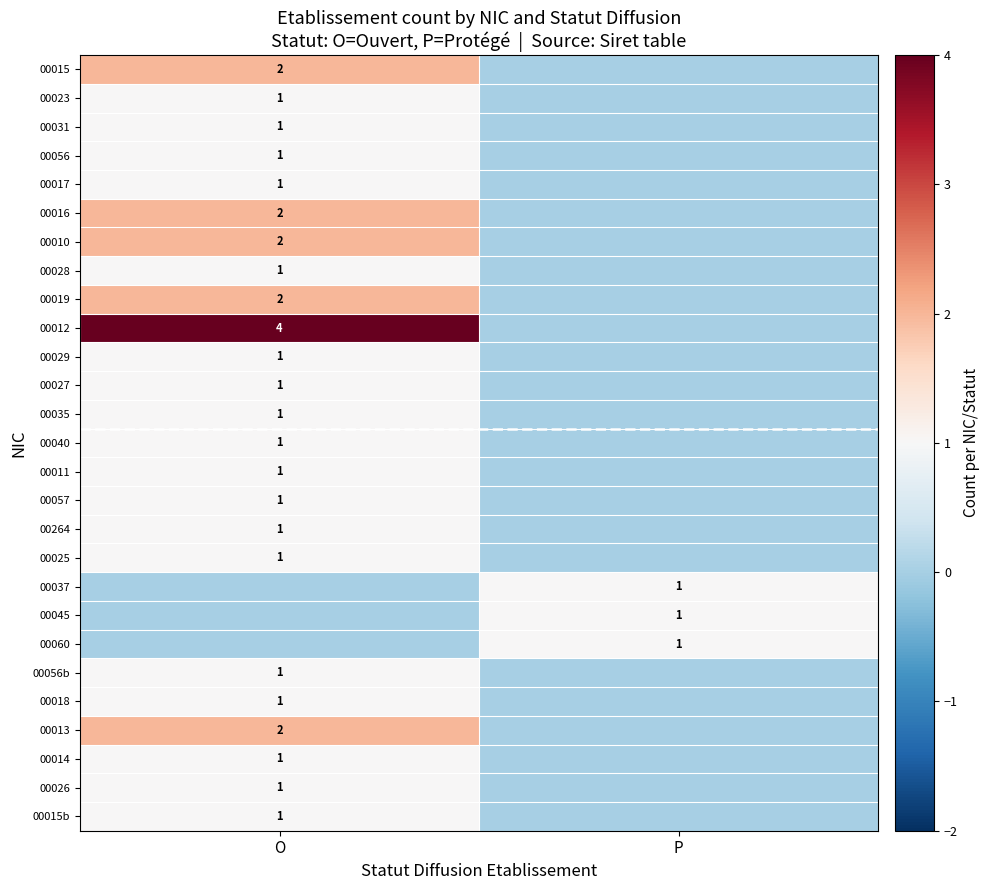

The 00035 series shows 1 at O. True or false?

True